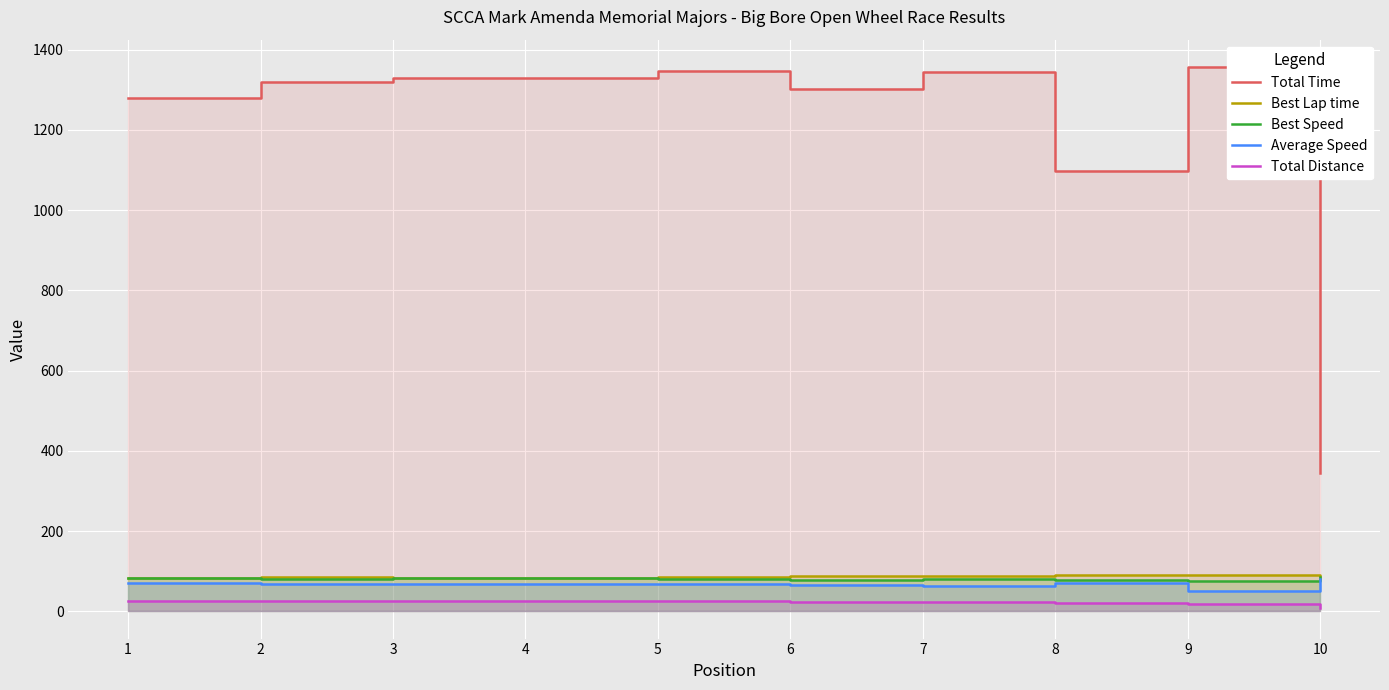

Reading left to right, what are all the values shown in this chart?

Total Time: 1=1280.0	2=1319.0	3=1330.0	4=1330.3	5=1346.1	6=1302.6	7=1344.2	8=1097.2	9=1357.2	10=345.1
Best Lap time: 1=83.8	2=86.6	3=84.3	4=84.0	5=86.4	6=88.5	7=88.0	8=90.1	9=91.4	10=81.0
Best Speed: 1=83.7	2=81.1	3=83.2	4=83.6	5=81.2	6=79.3	7=79.8	8=77.9	9=76.8	10=86.7
Average Speed: 1=71.3	2=69.2	3=68.6	4=68.6	5=67.8	6=64.7	7=62.7	8=70.4	9=51.7	10=81.4
Total Distance: 1=25.3	2=25.3	3=25.3	4=25.3	5=25.3	6=23.4	7=23.4	8=21.4	9=19.5	10=7.8